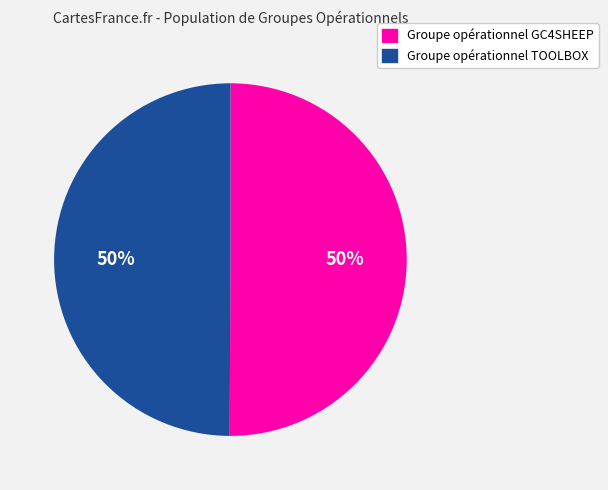

To the nearest percent, what is the average slice percentage?

50%